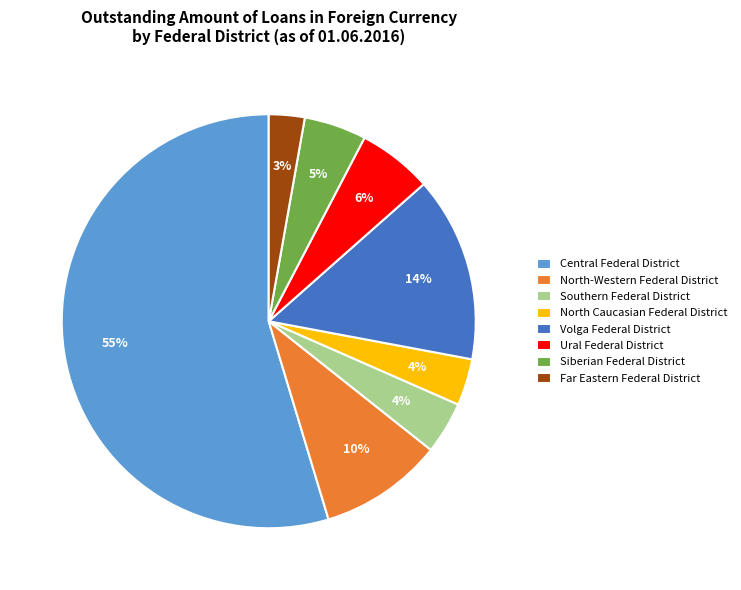

Between Ural Federal District and Volga Federal District, which is larger?

Volga Federal District